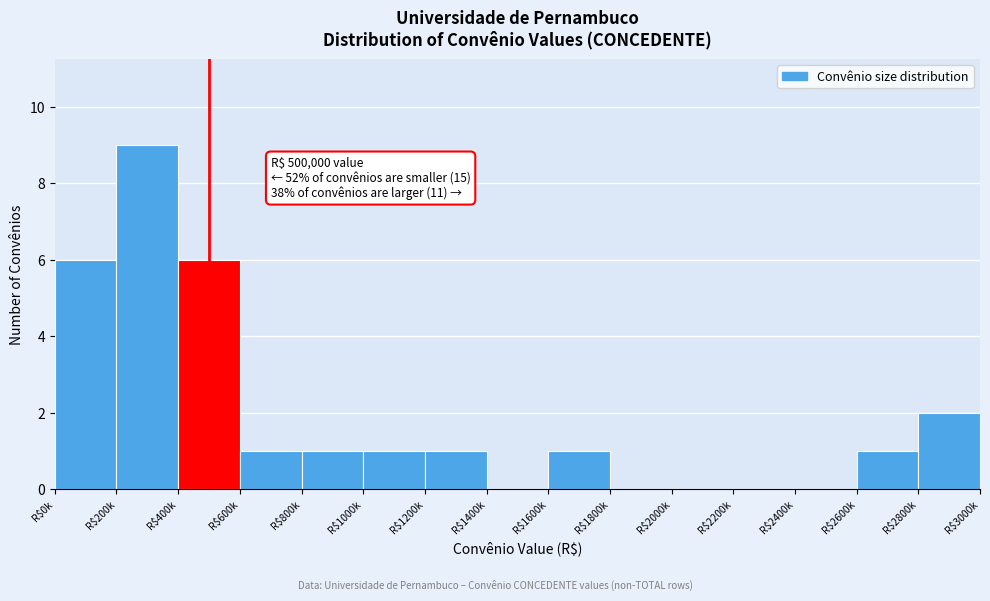

Which category has the highest value across all series?

R$200k